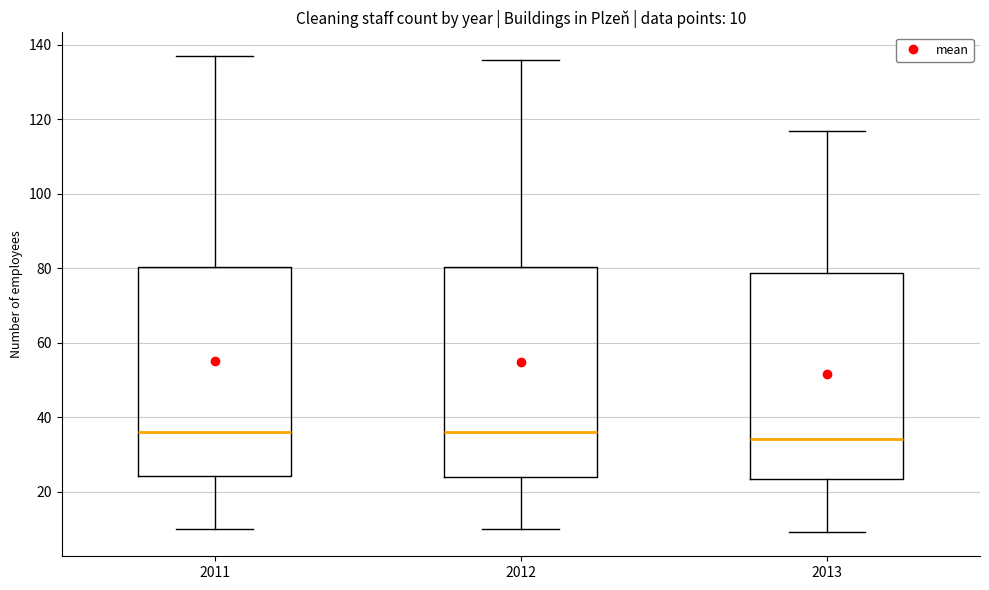

Which box's median line is the lowest?

2013